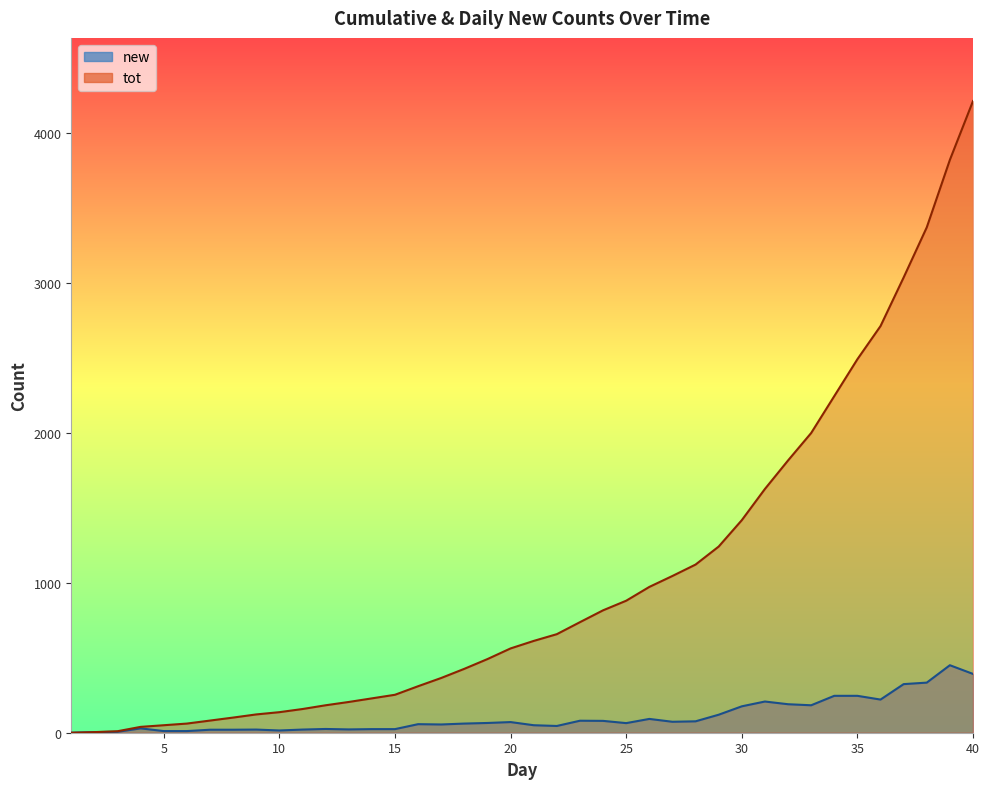

Is it true that tot equals 1388 at 34?

False